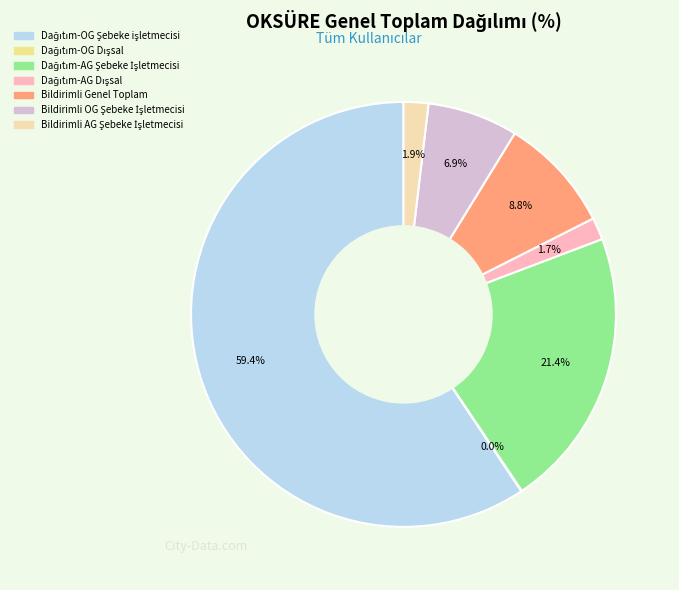

Is there a majority slice in this chart?

Yes